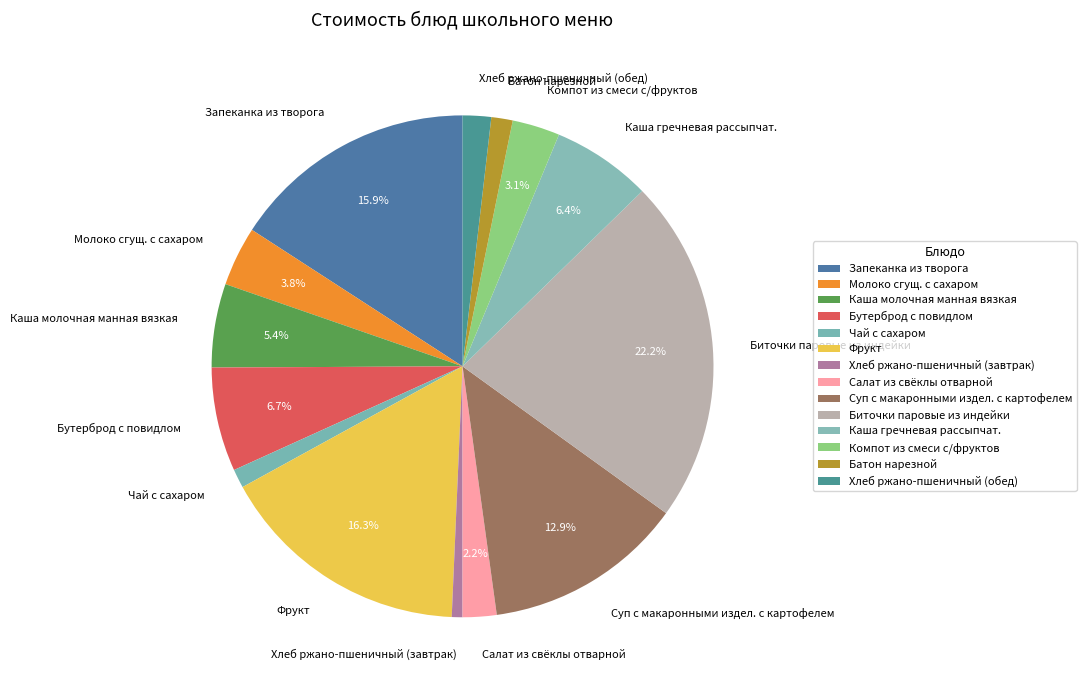

To the nearest percent, what portion does Бутерброд с повидлом represent?

7%